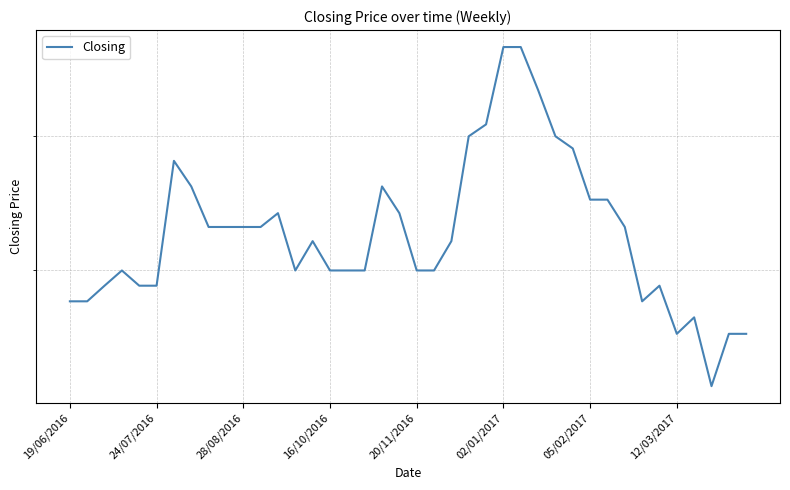

What is the average value?

0.4